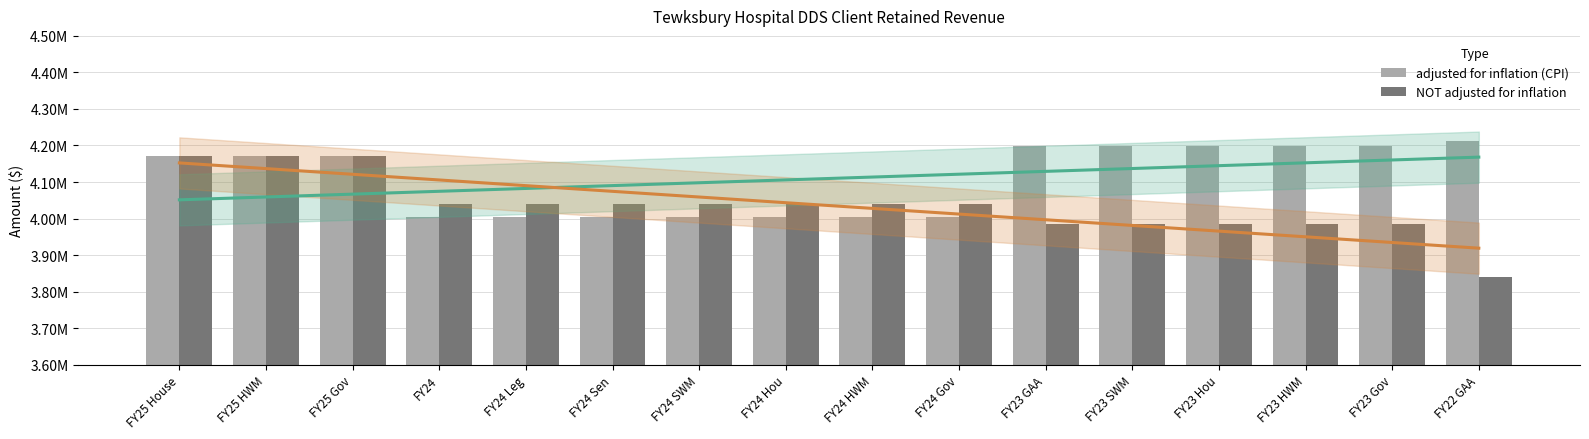

What is the lowest value of the NOT adjusted for inflation series?

3840295